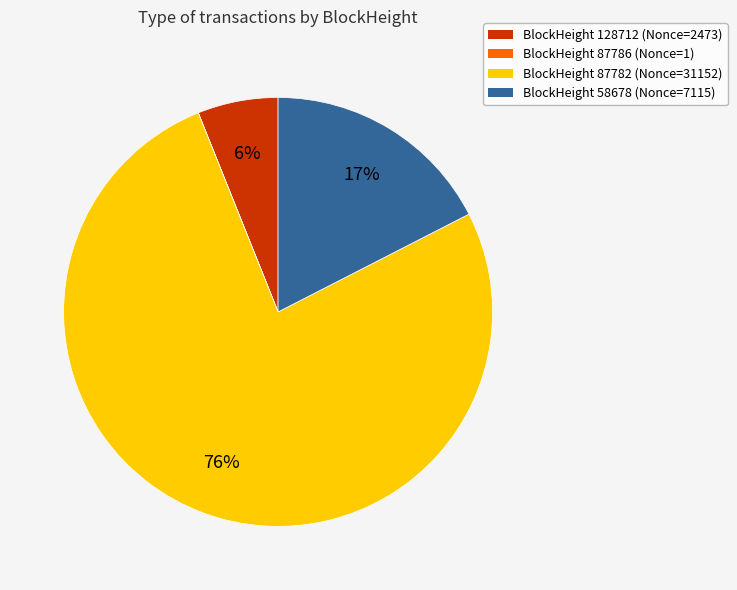

Combined, do BlockHeight 58678 (Nonce=7115) and BlockHeight 87782 (Nonce=31152) account for over 50%?

Yes